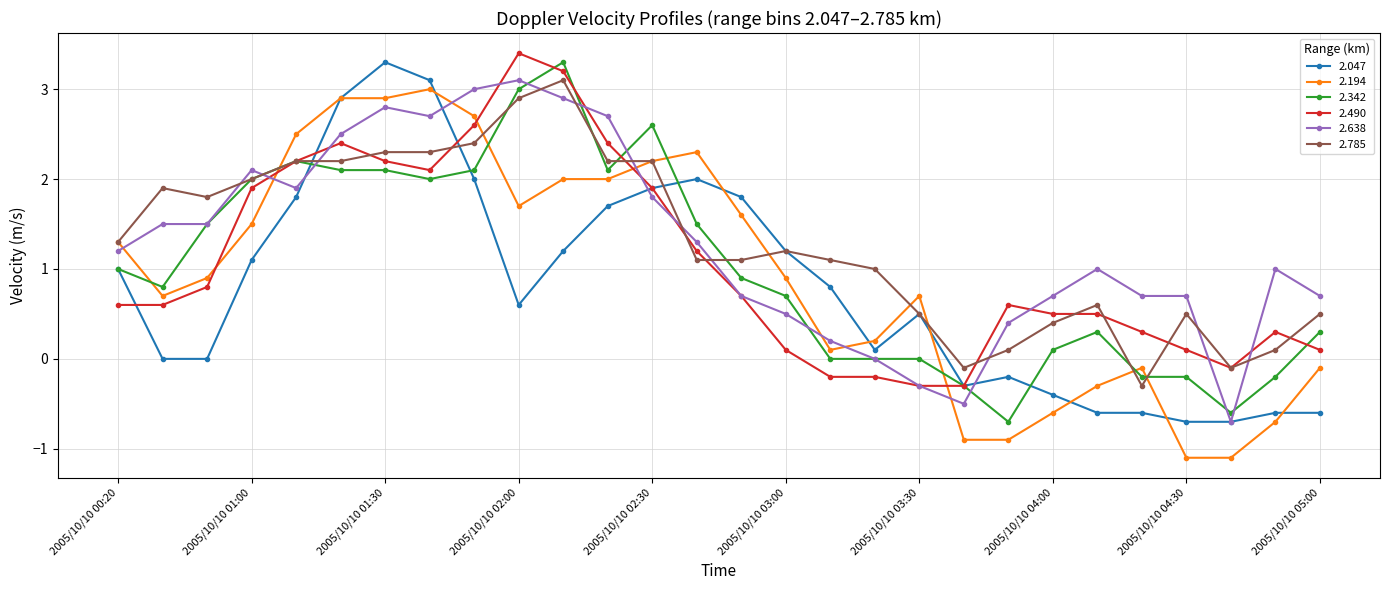

What is the value of the 2.638 point at the 14th from the left?

1.3